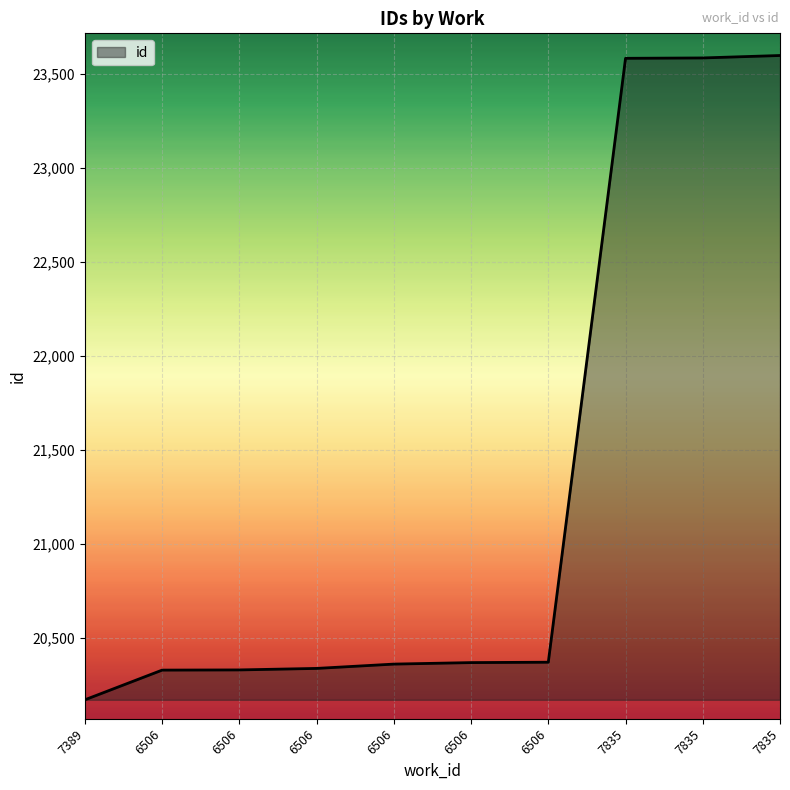

The value at 7835 is 4800. True or false?

False